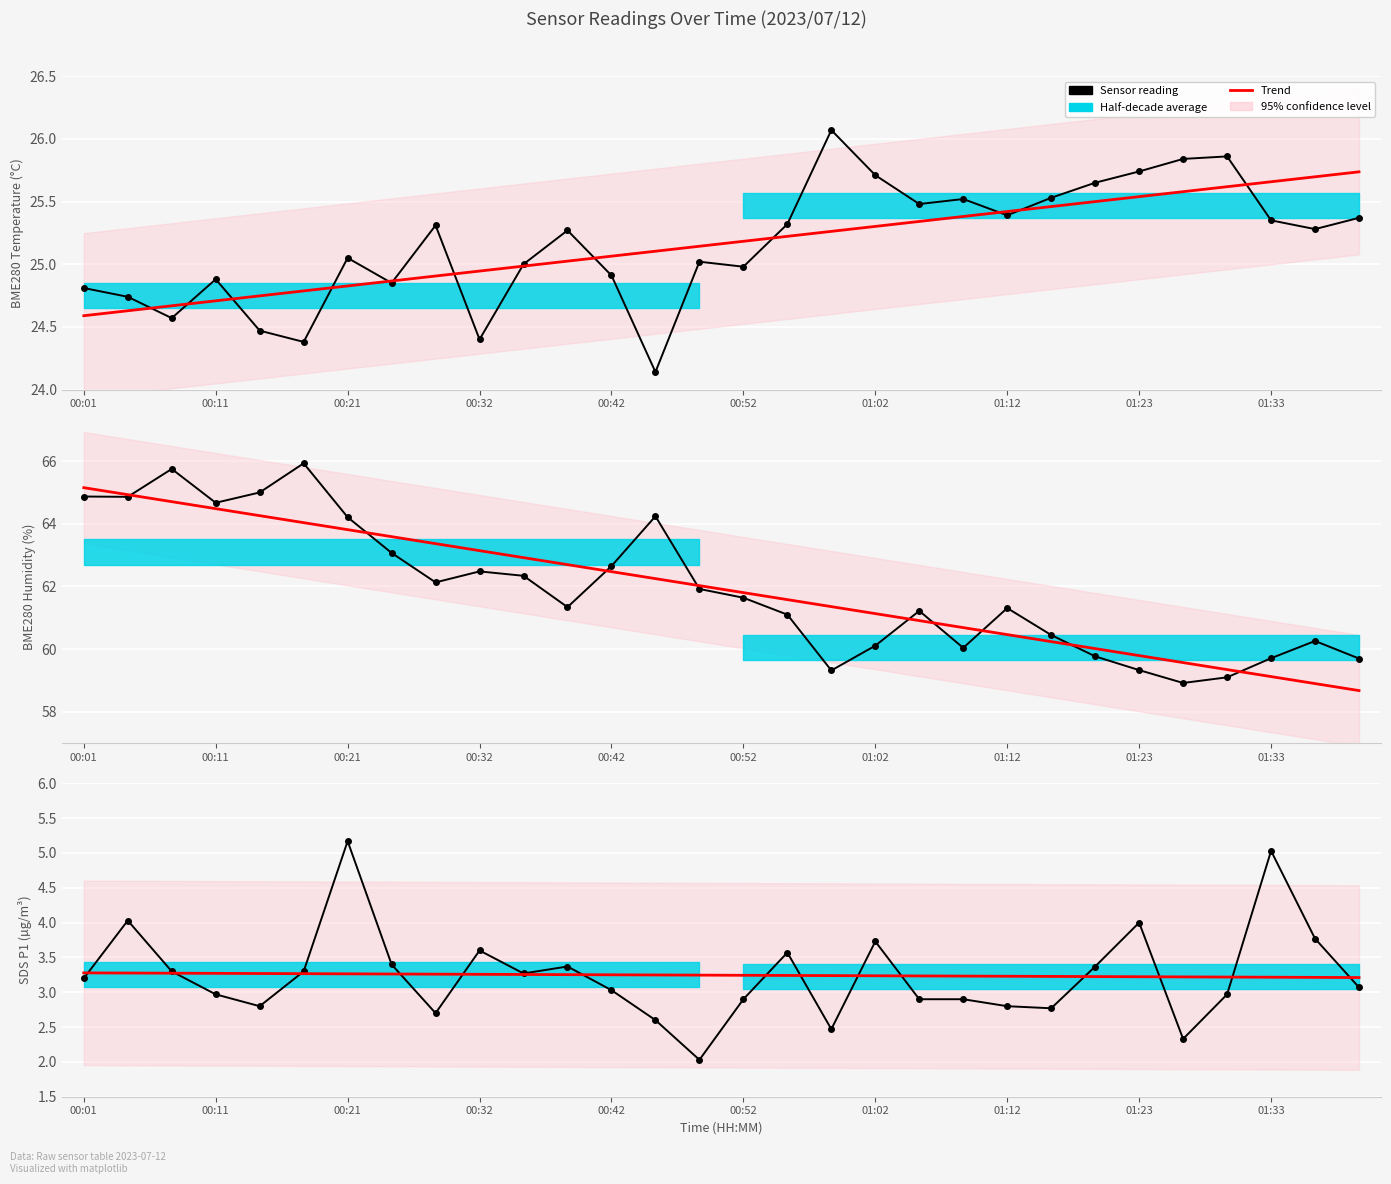

Where does the BME280_humidity series first go above 61?

00:01